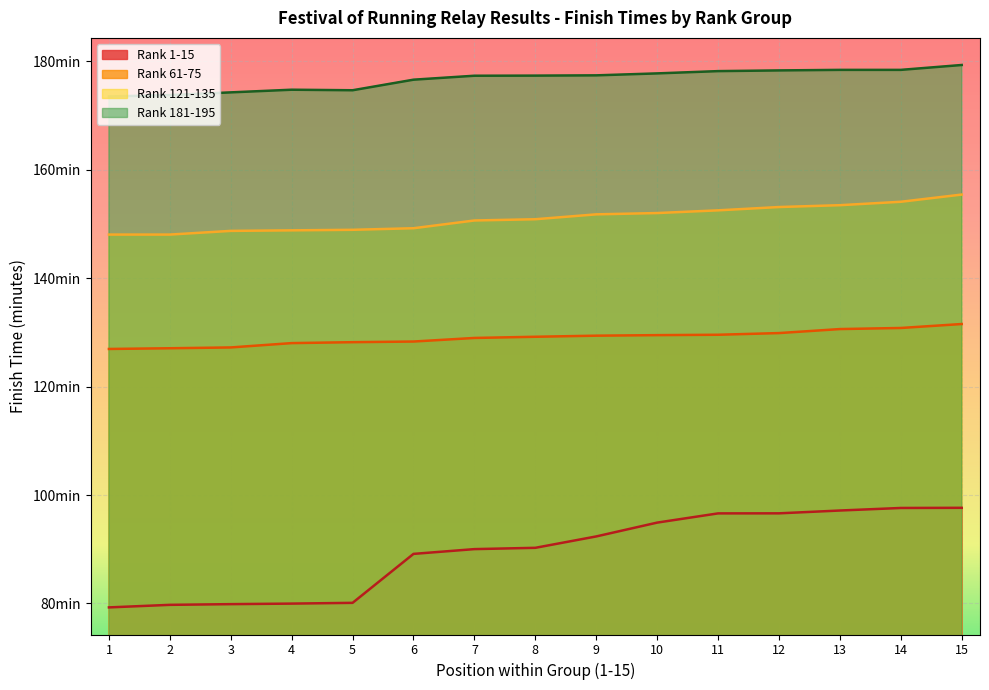

Does the chart display data point markers on the line(s)?

No